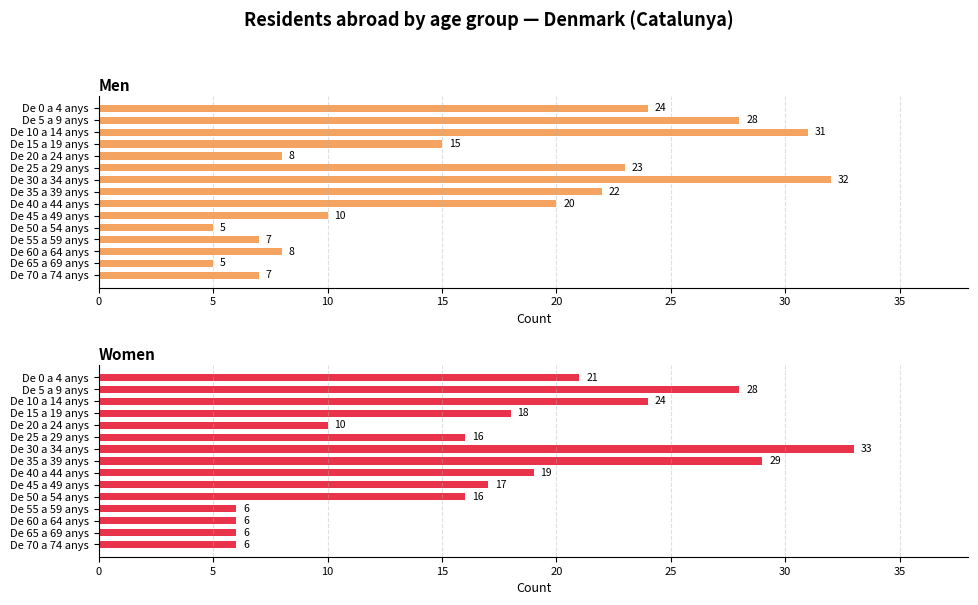

What is the spread (max minus min) of values at De 15 a 19 anys?

3